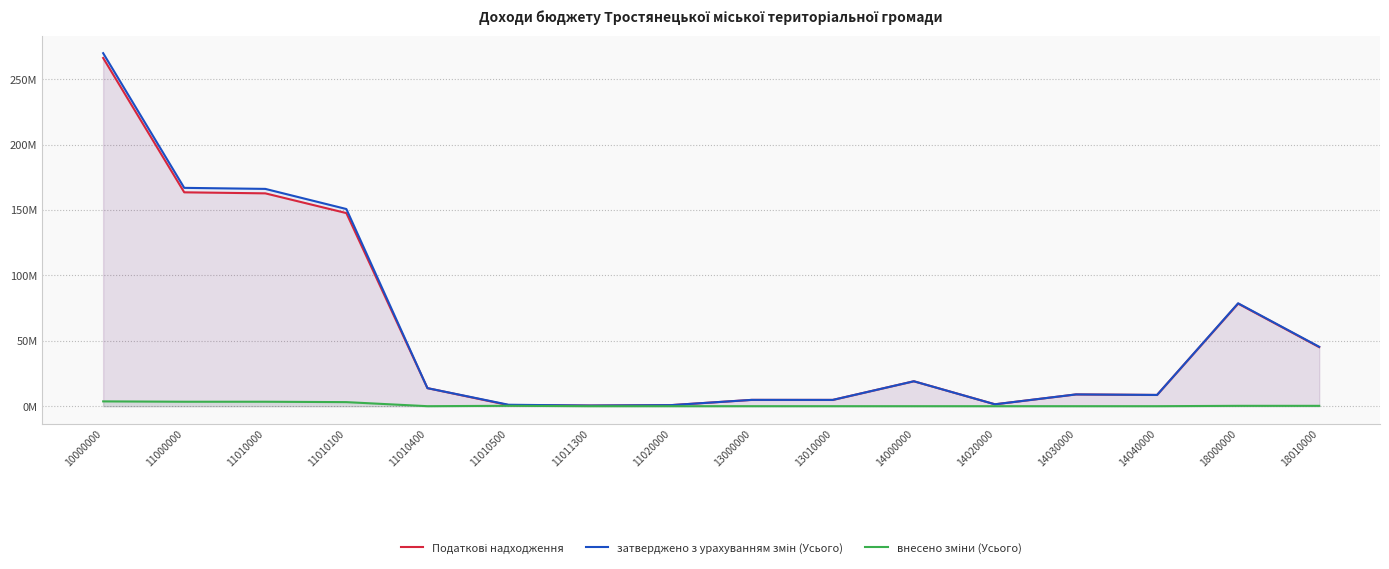

List the labels in order of Податкові надходження value, smallest first.

11011300, 11020000, 11010500, 14020000, 13010000, 13000000, 14040000, 14030000, 11010400, 14000000, 18010000, 18000000, 11010100, 11010000, 11000000, 10000000